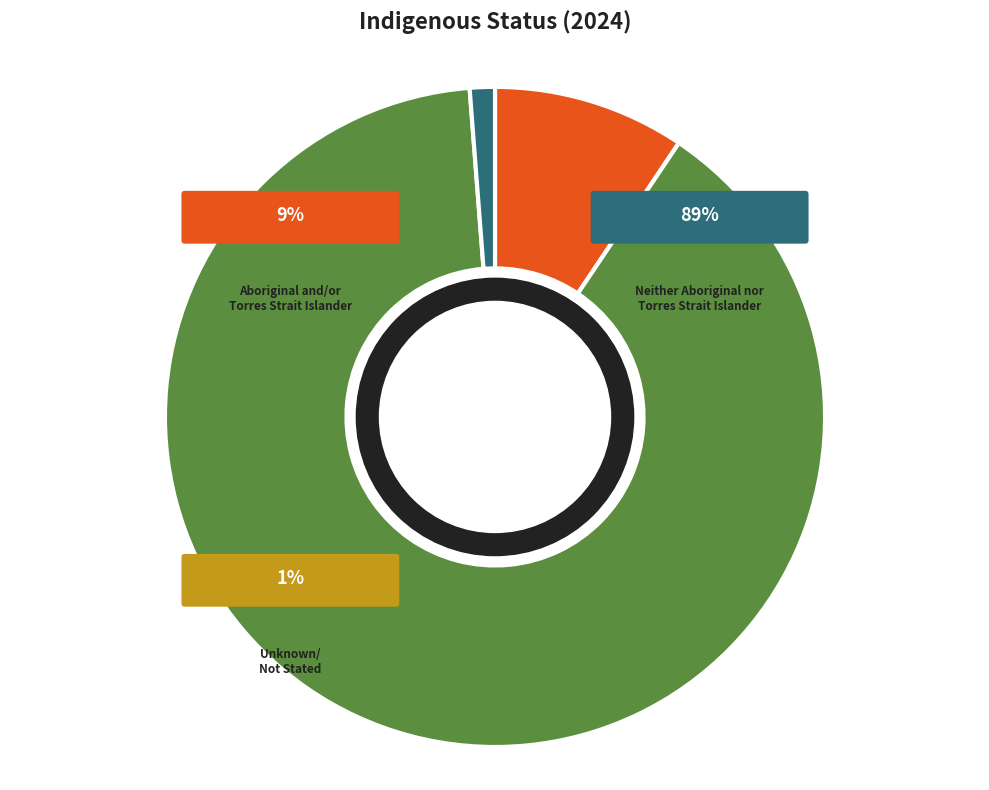

Which slice is the smallest?

Unknown/Not Stated